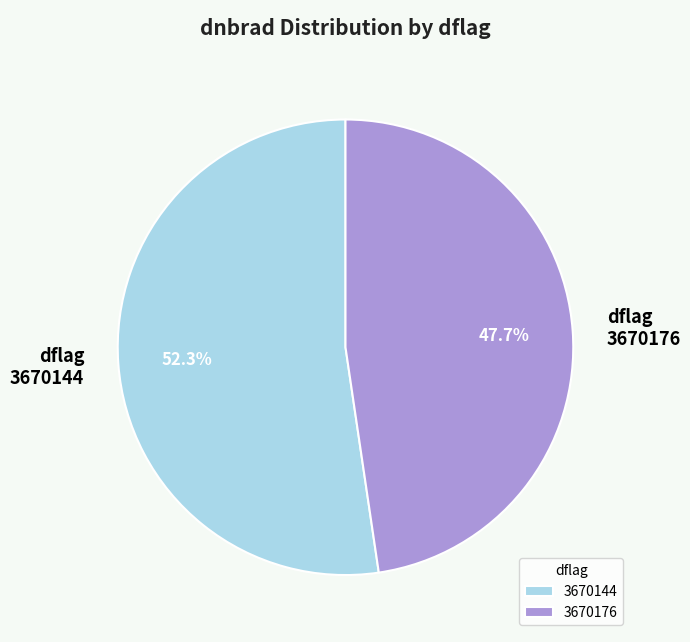

Count the number of slices in the pie.

2